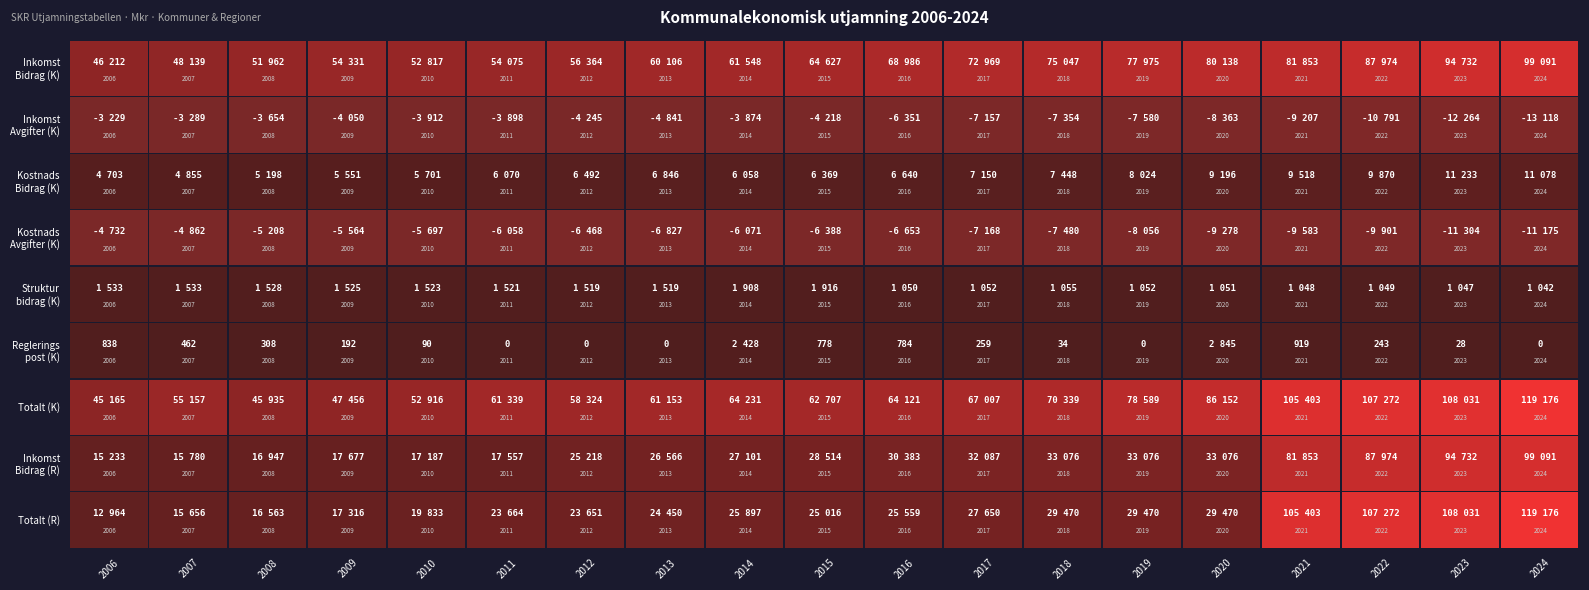

Is it true that Kommuner_Inkomstutjamning_Bidrag equals 83441 at 7?

False